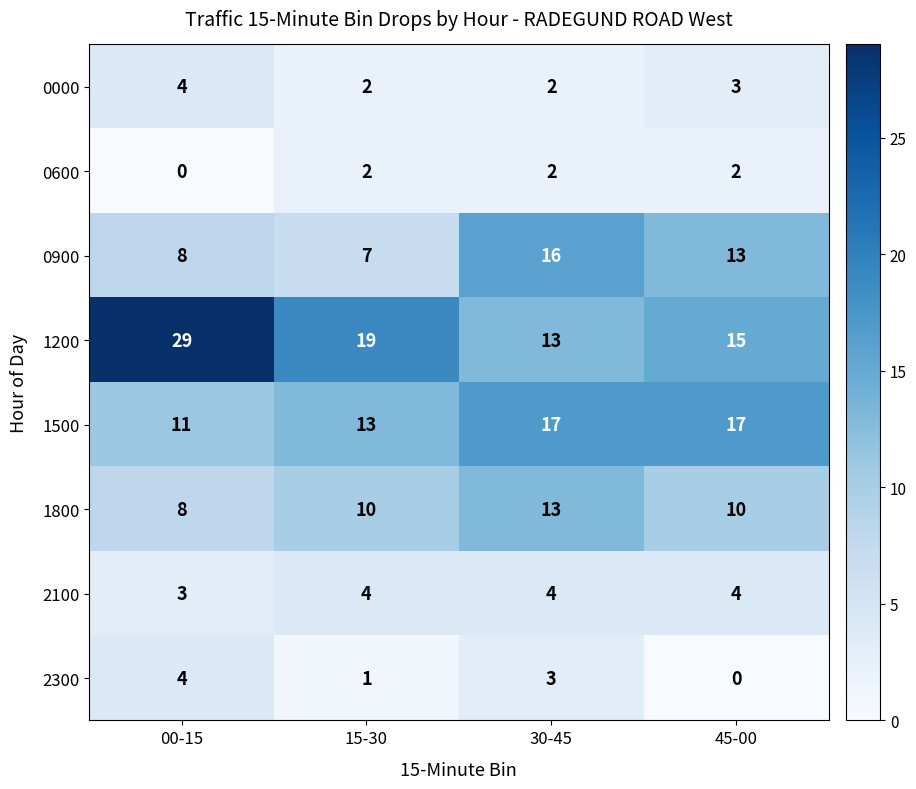

What is the sum of all 1200 values?

76